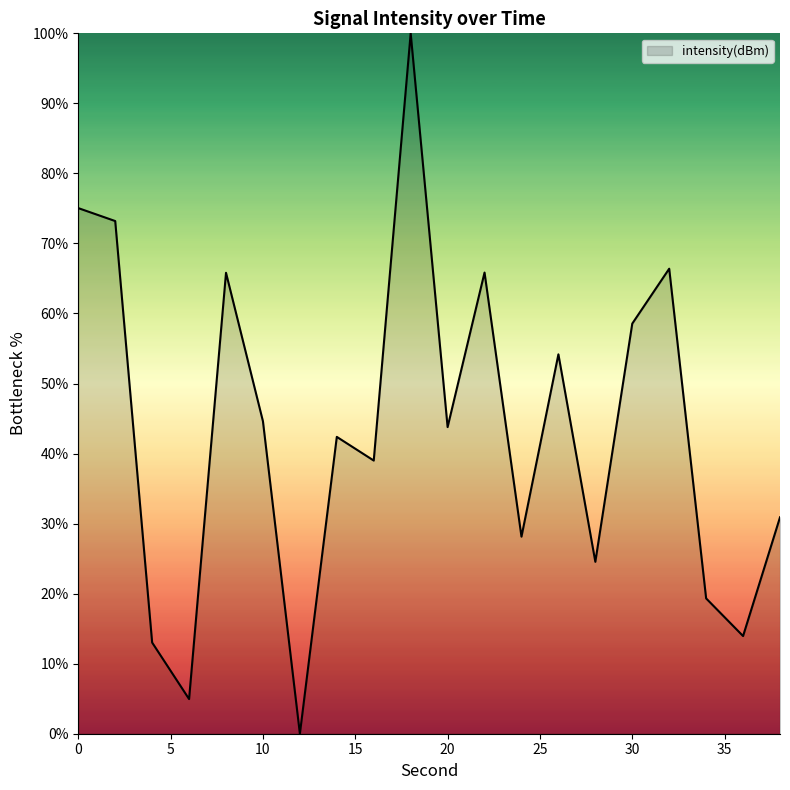

What is the greatest value displayed?

100.0